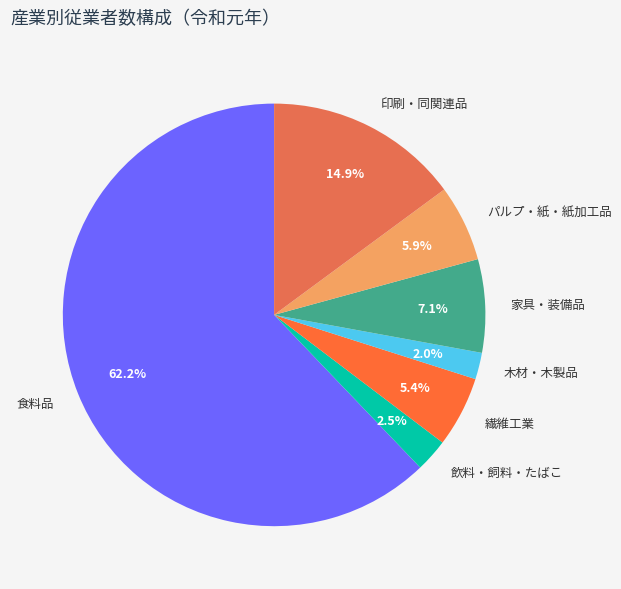

Count the number of slices in the pie.

7